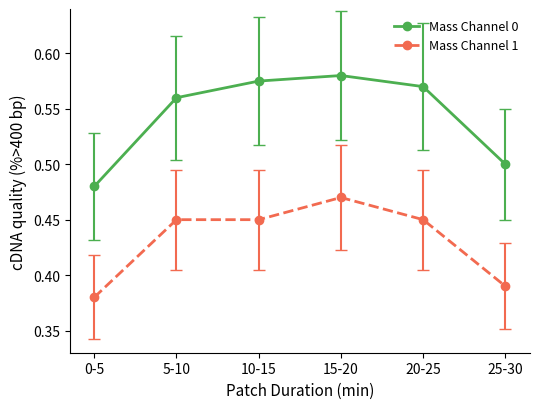

How many series are shown in this chart?

2